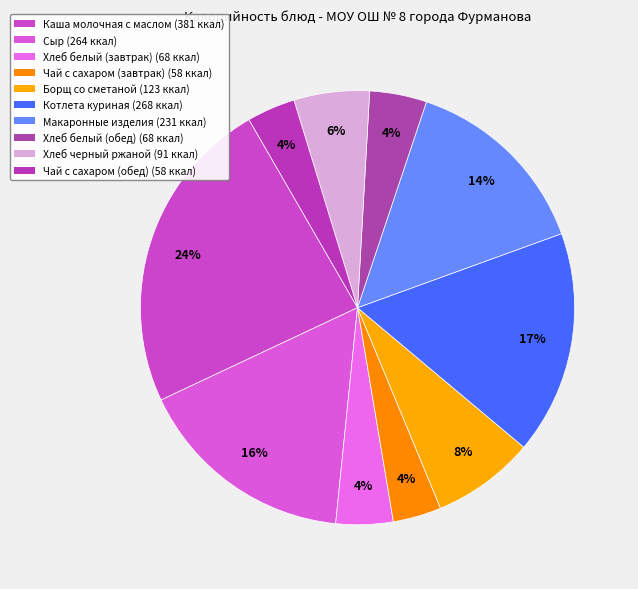

Is Чай с сахаром (обед) the majority of the pie?

No